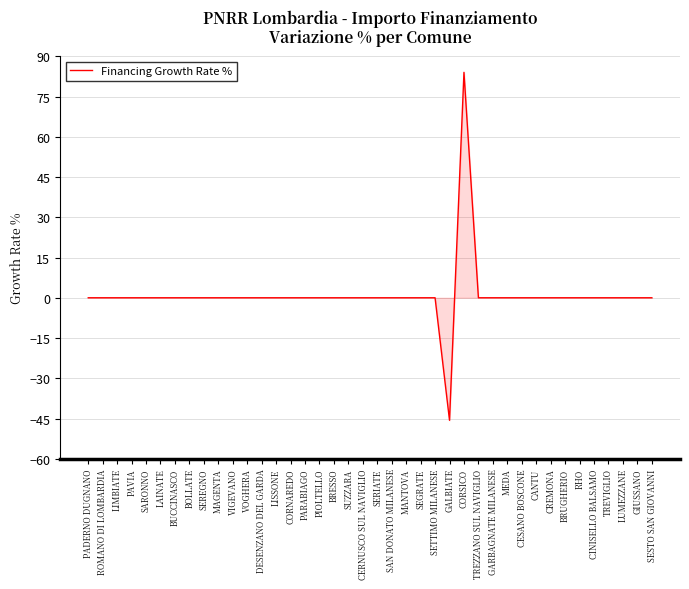

Does the chart display data point markers on the line(s)?

No